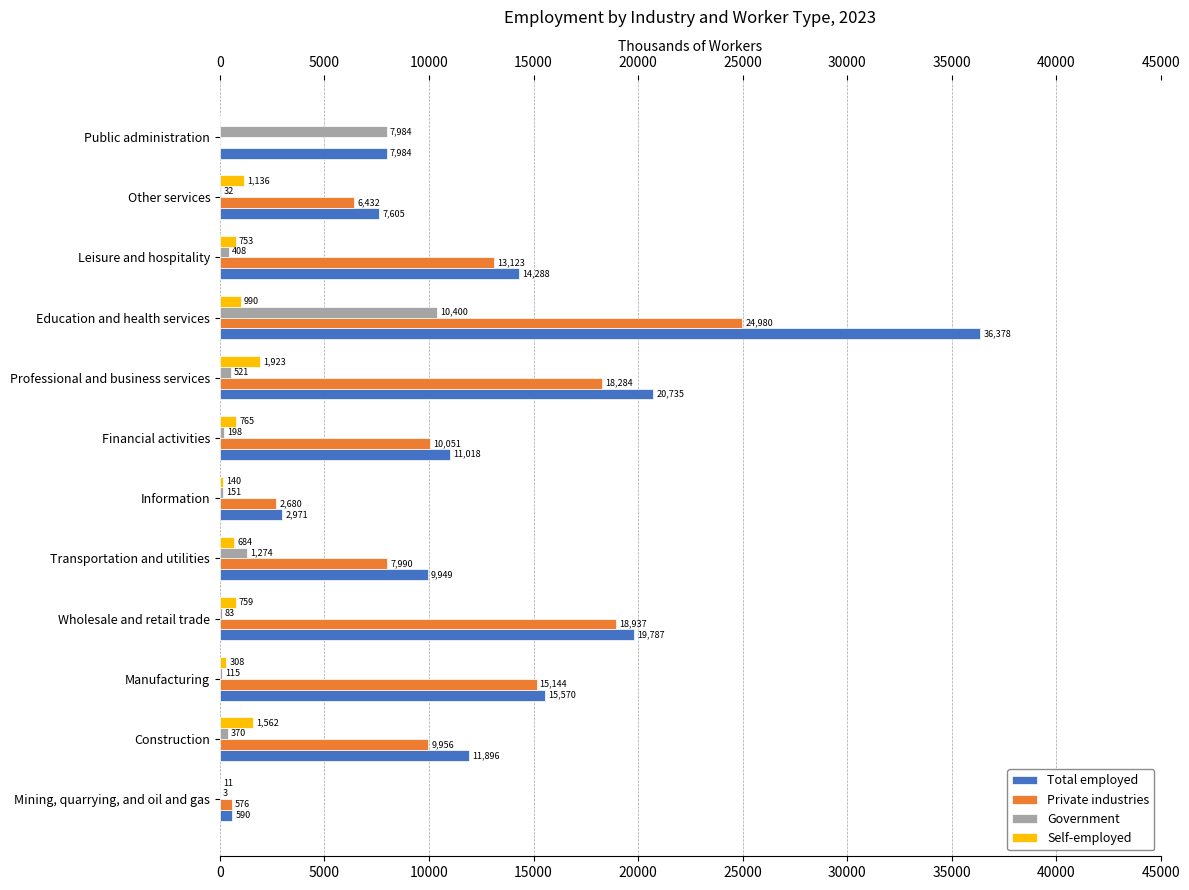

What is the sum of the Private industries values at Manufacturing and Education and health services?

40124